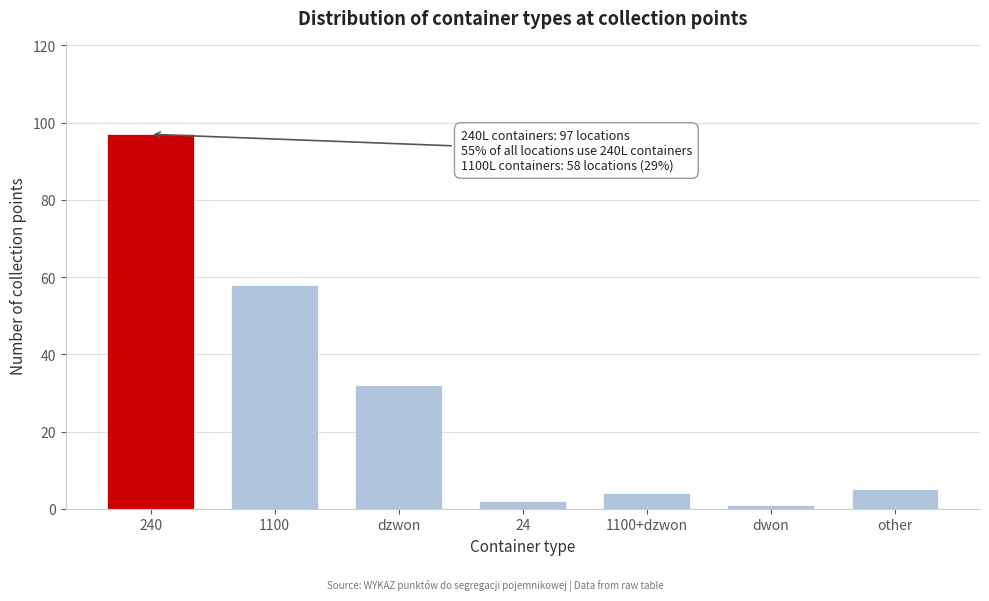

Reading left to right, list all the values displayed in this chart.

97	58	32	2	4	1	5